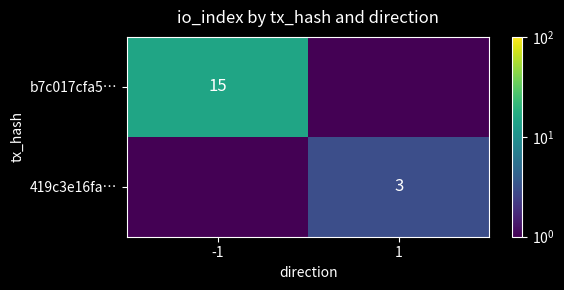

Is the value of b7c017cfa5… at -1 greater than the value of 419c3e16fa… at 1?

Yes